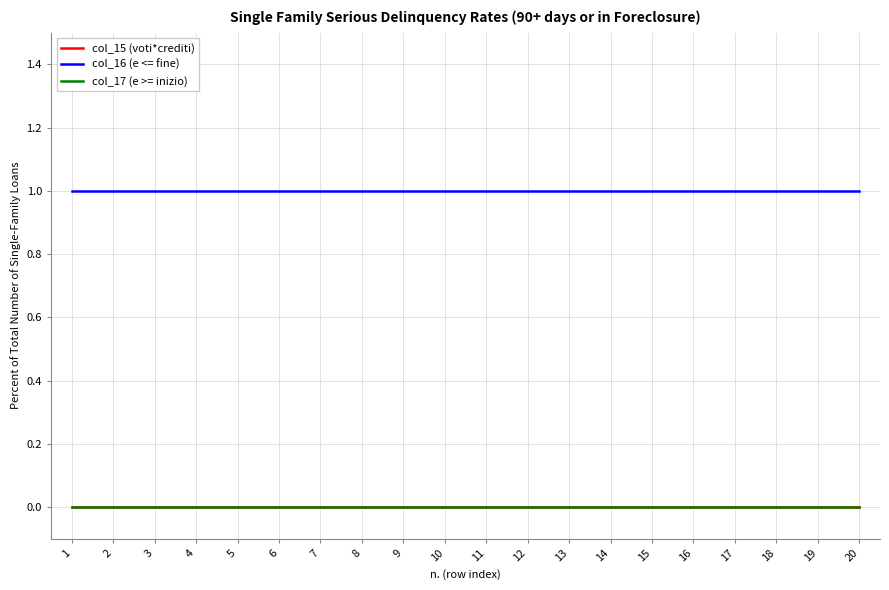

Does the chart have visible grid lines?

Yes